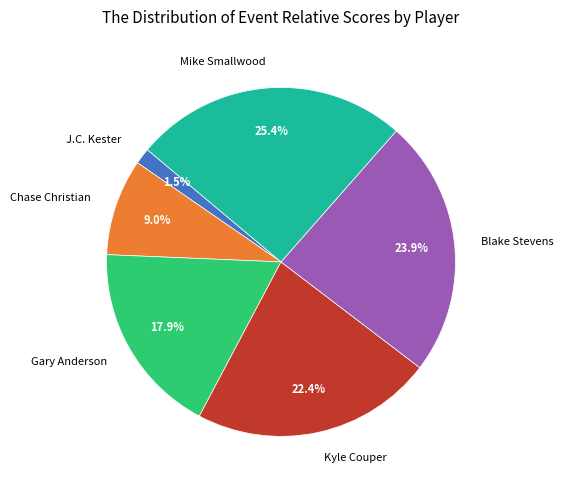

What is the largest slice in the pie chart?

Mike Smallwood